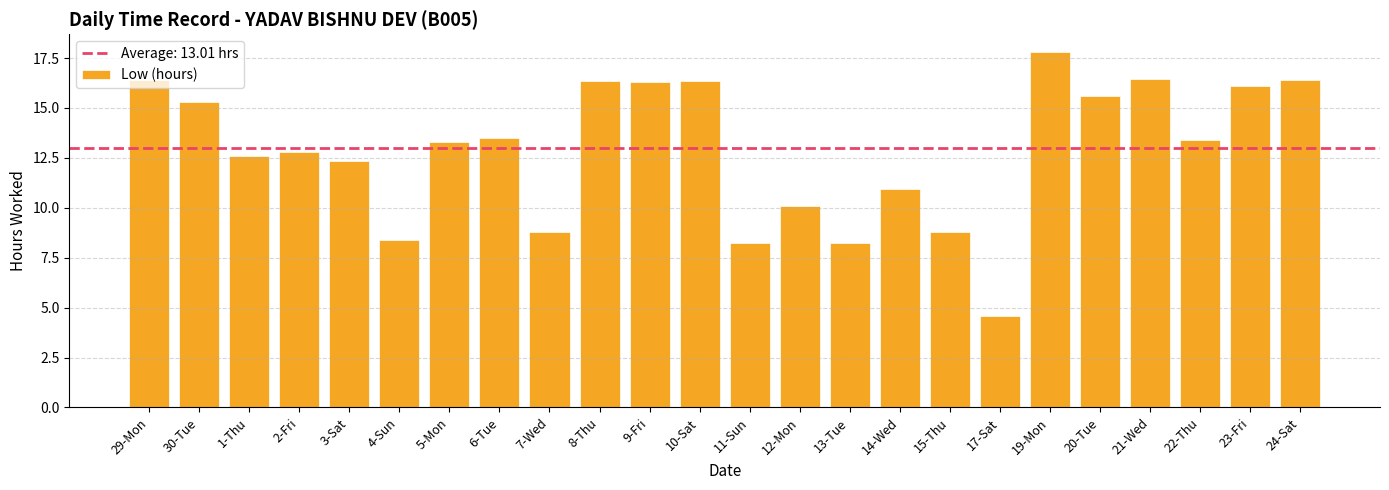

What position from the right is 29-Mon?

24